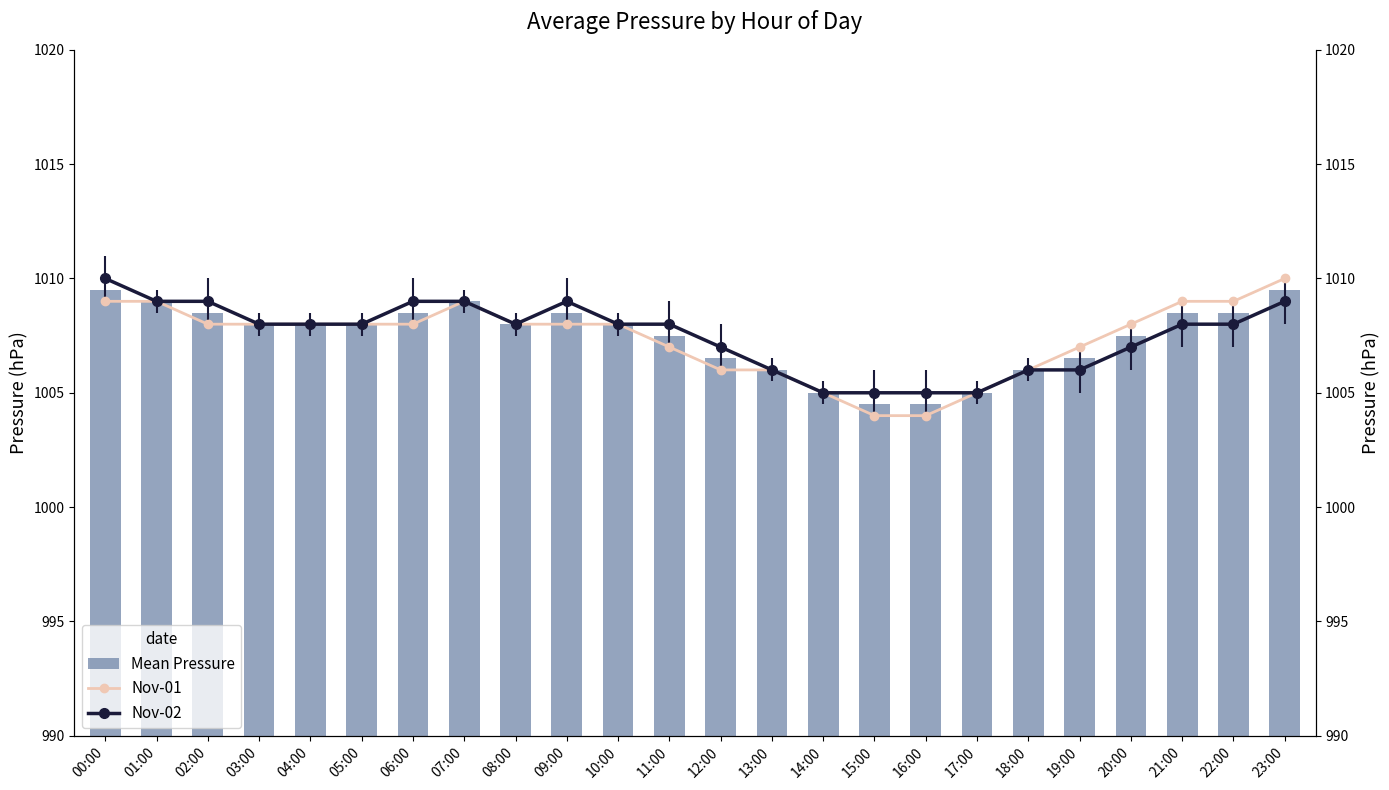

Which label corresponds to the smallest value in the chart?

15:00